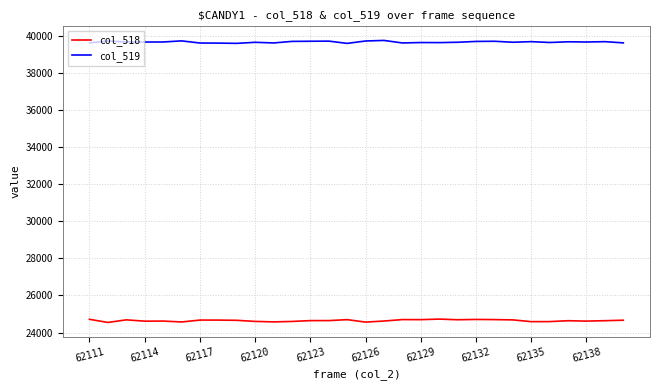

Rank the series by their average value, from highest to lowest.

col_519, col_518